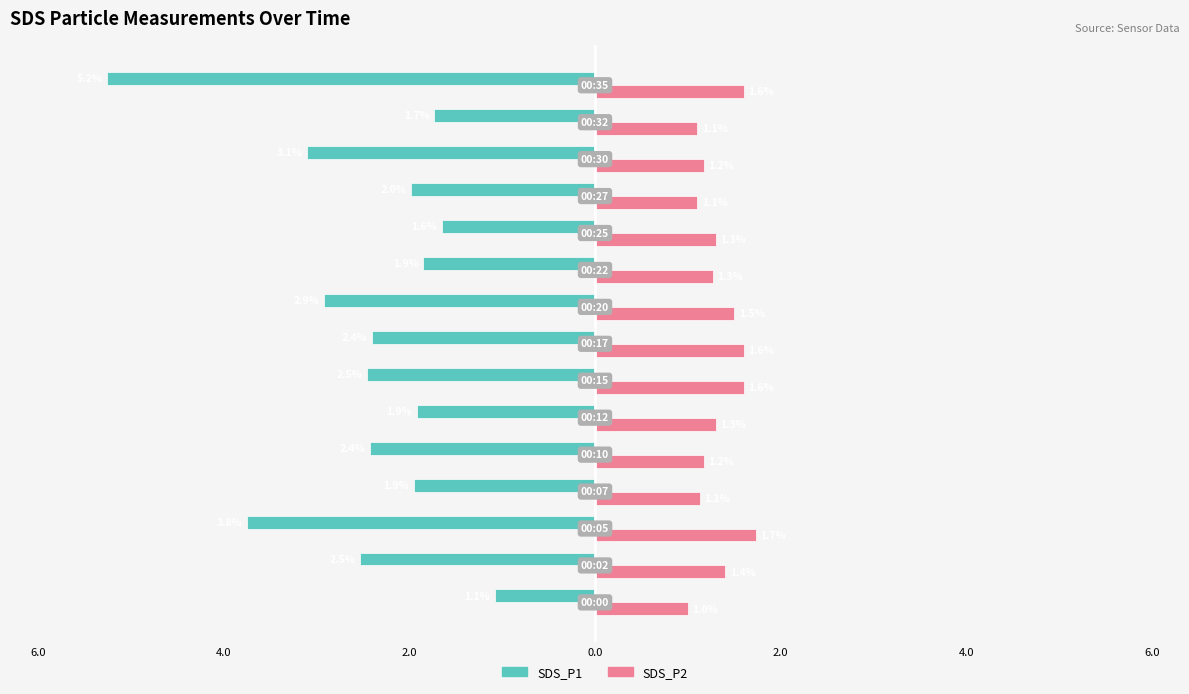

What is the minimum value shown in the chart?

-5.2